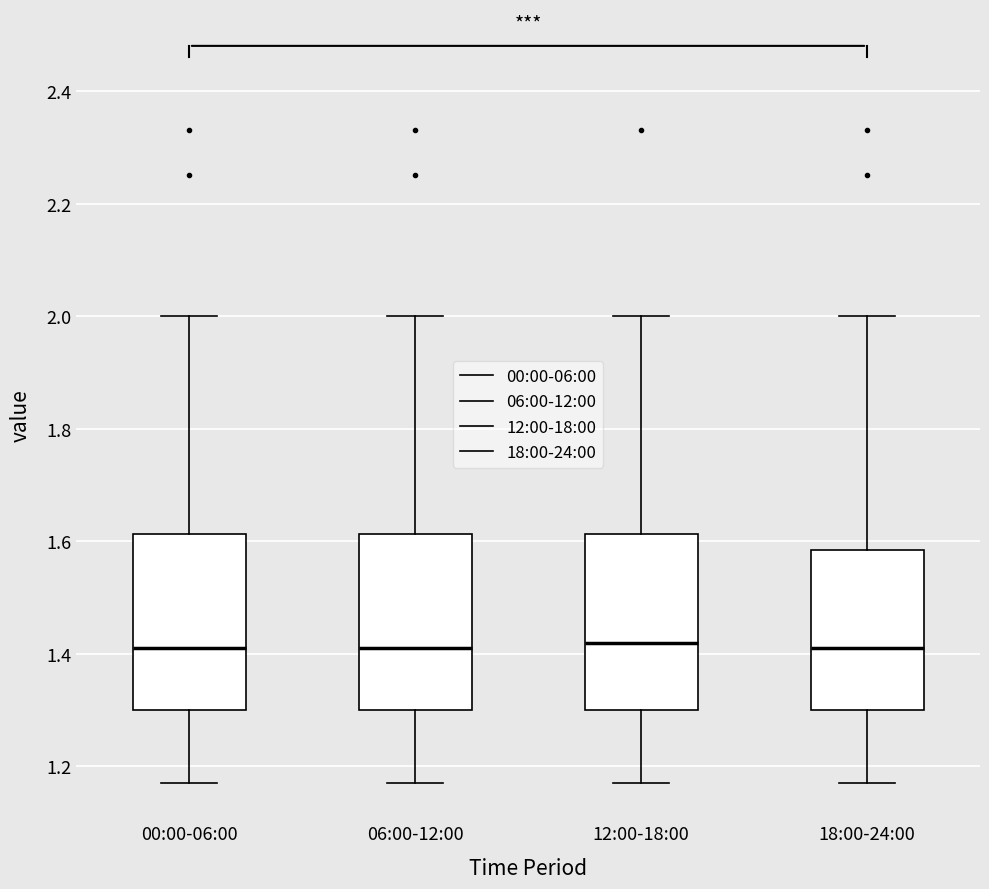

Reading left to right, transcribe this box plot: for each box, give where its median line is, the range the box spans, and where its two whiskers end, as read against the y-axis. The values are not printed on the chart, so give them approximately, as read against the axis.

00:00-06:00: median 1.42, box 1.30 to 1.62, whiskers 1.18 to 2.00
06:00-12:00: median 1.42, box 1.30 to 1.62, whiskers 1.18 to 2.00
12:00-18:00: median 1.42, box 1.30 to 1.62, whiskers 1.18 to 2.00
18:00-24:00: median 1.42, box 1.30 to 1.58, whiskers 1.18 to 2.00